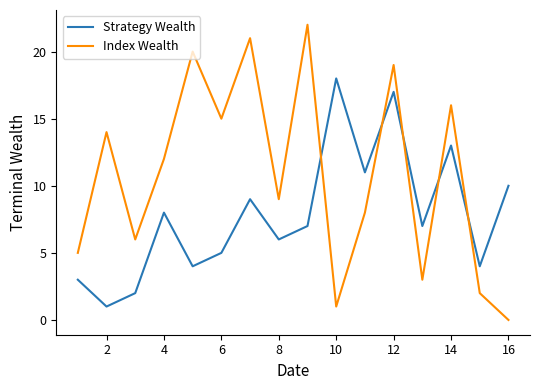

Which series has the largest total across all categories?

Index Wealth